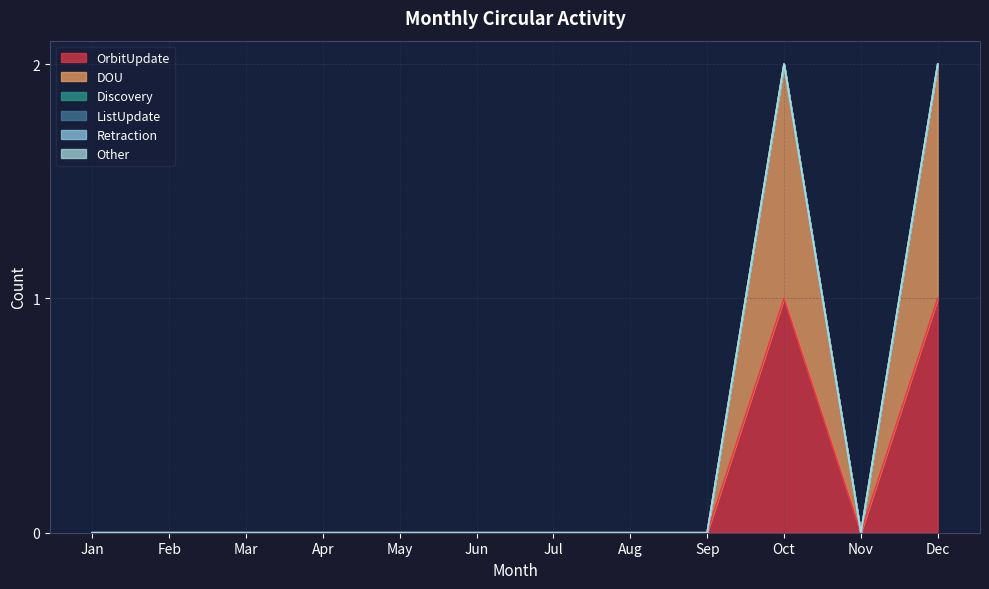

Is the value of Other at Aug greater than the value of Discovery at Jan?

No